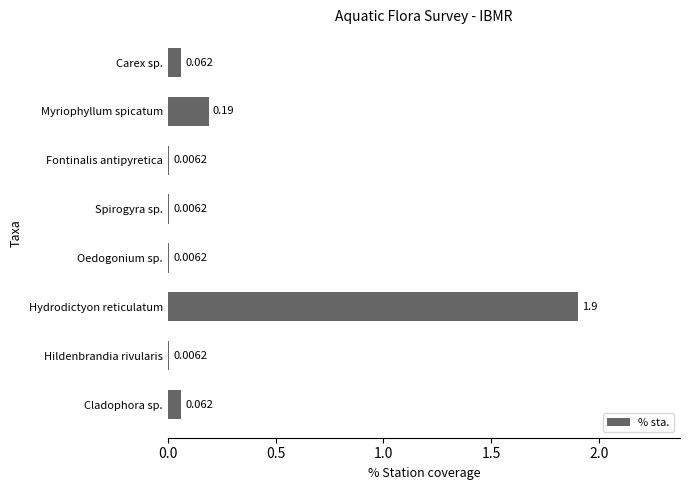

Between Hildenbrandia rivularis and Hydrodictyon reticulatum, which is larger?

Hydrodictyon reticulatum